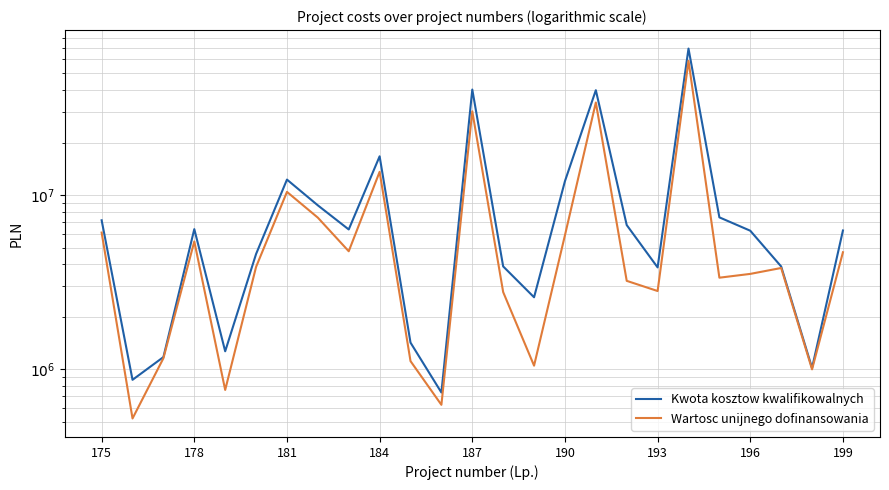

True or false: Kwota kosztow kwalifikowalnych has a value of 17326529.4 at 181.

False